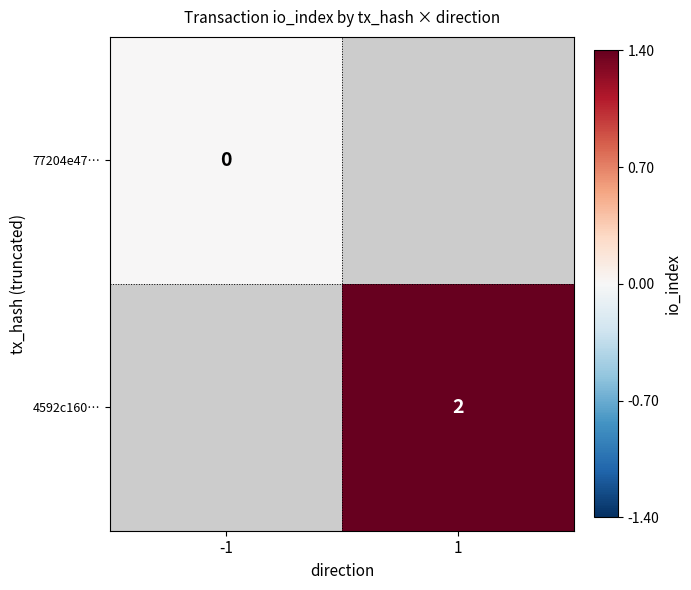

Between -1 and 1, which is larger?

1